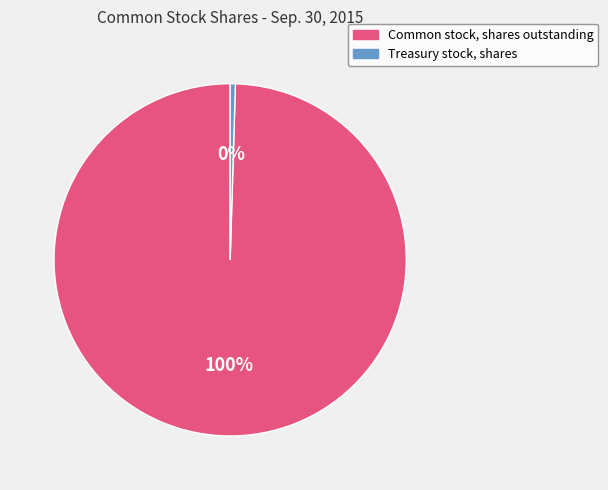

How many segments does this pie chart have?

2